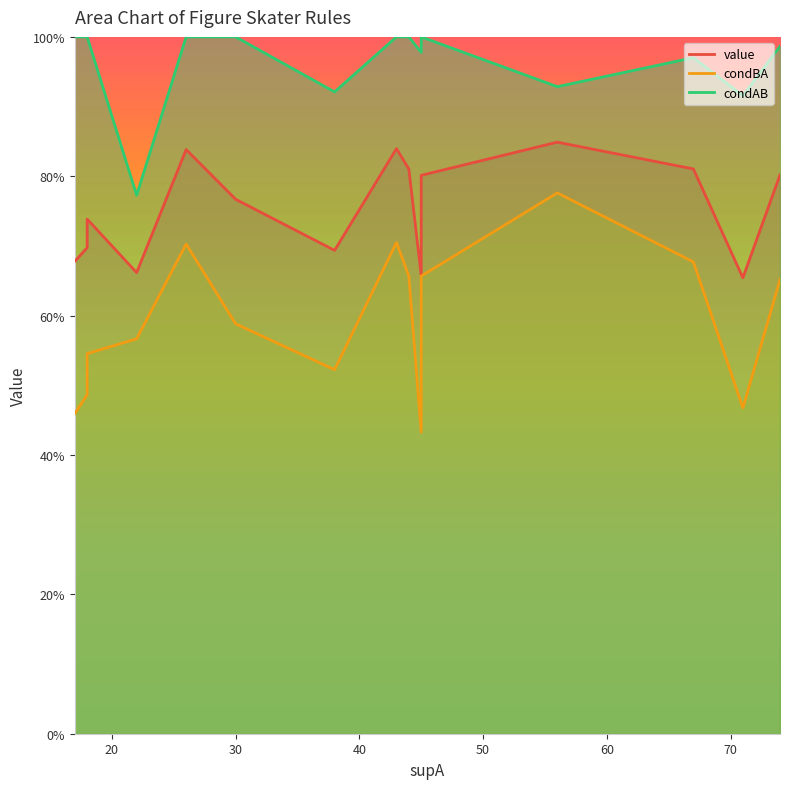

What is the maximum value for condAB?

1.0